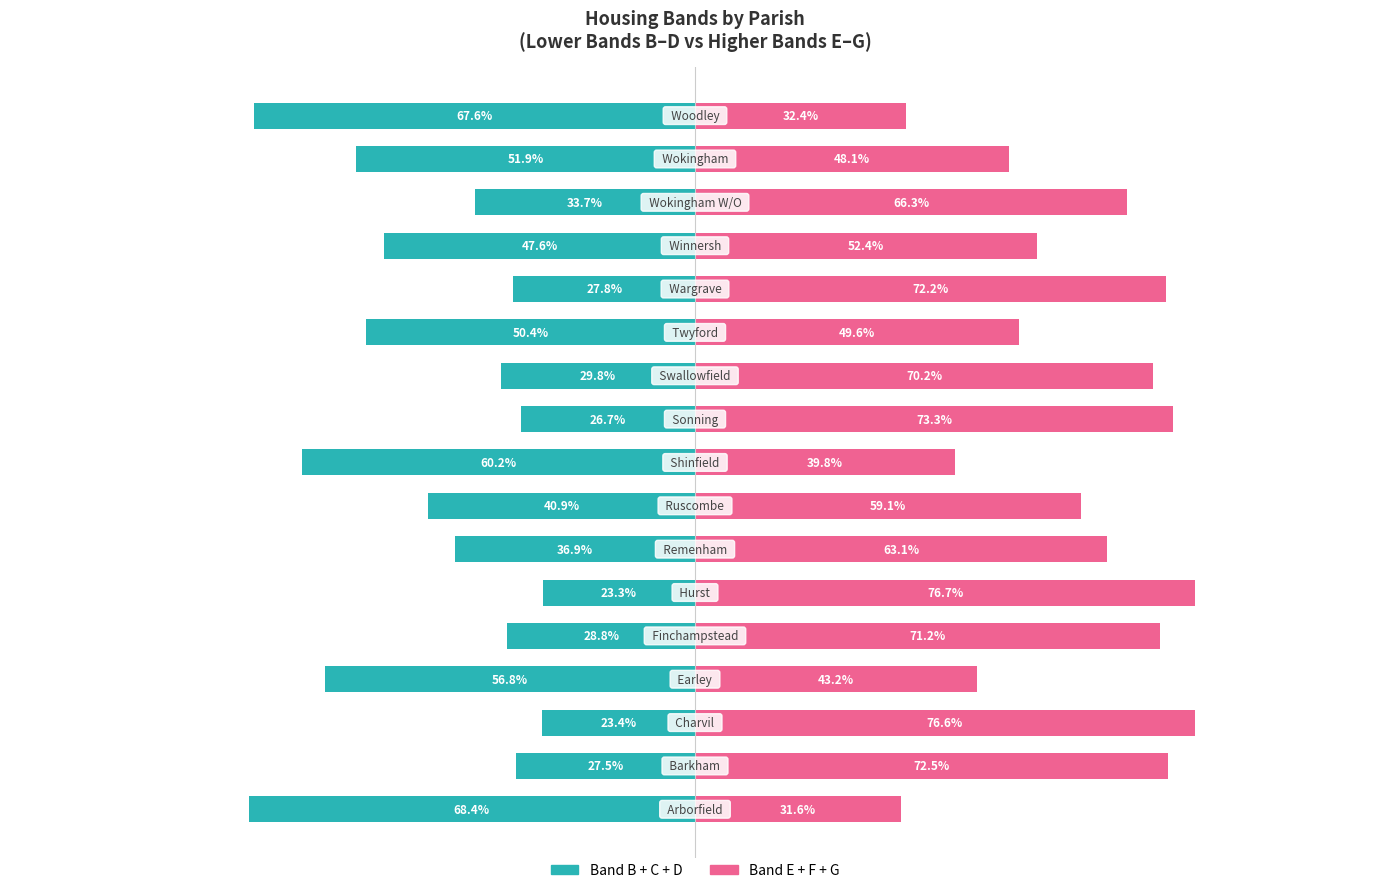

Which series has the largest total across all categories?

Band E+F+G (higher bands)